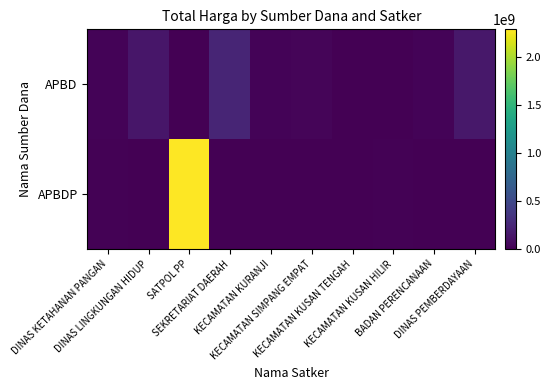

List the series in order of their peak value, lowest first.

APBD, APBDP